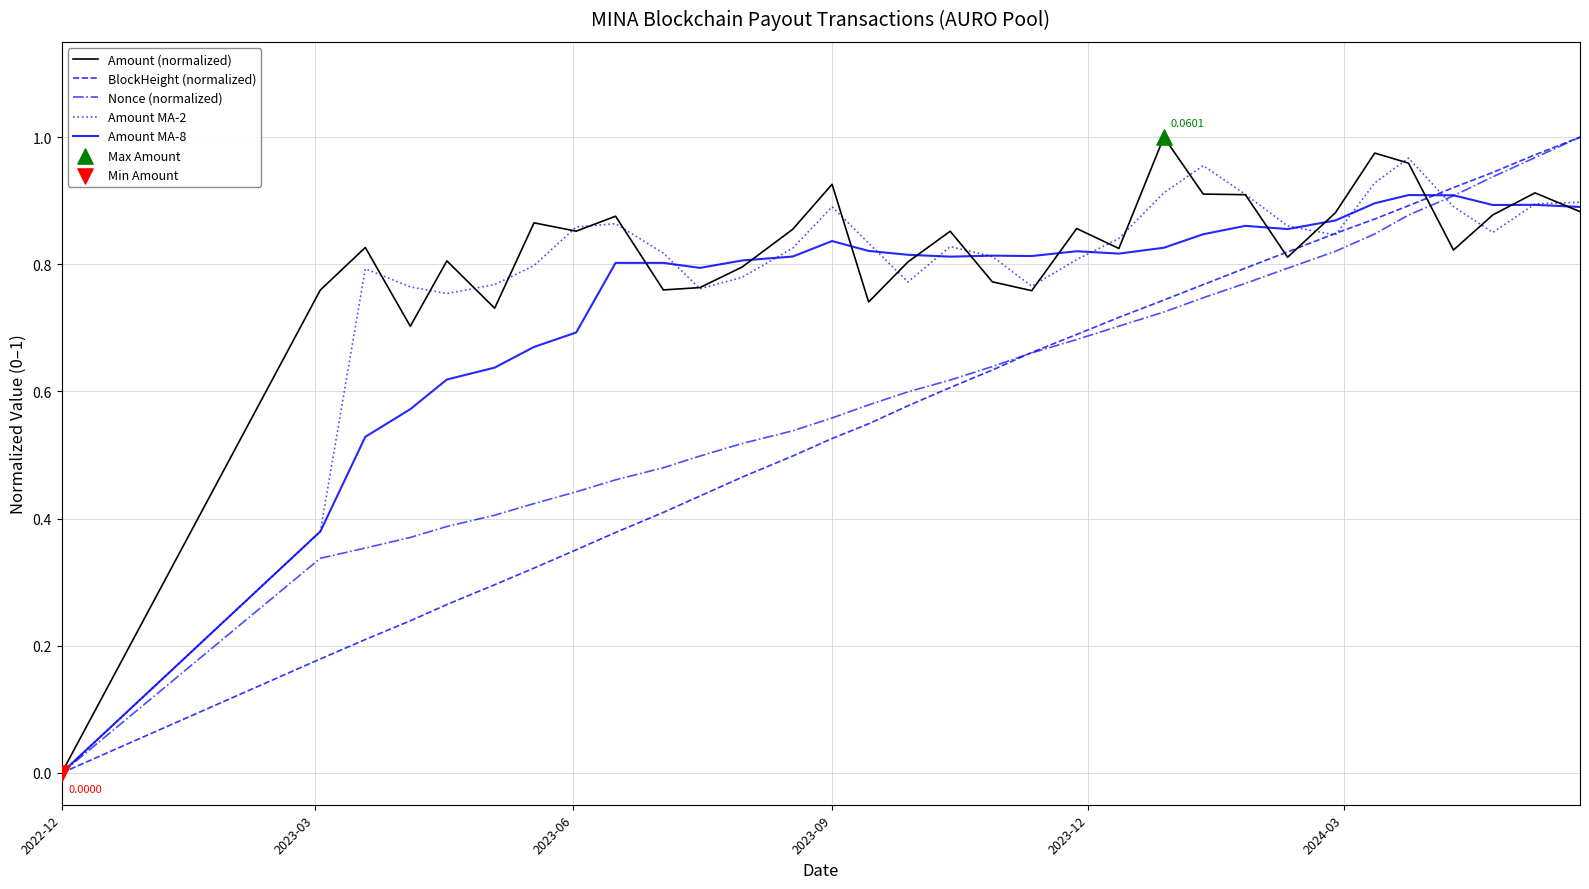

How many lines are shown in the chart?

5